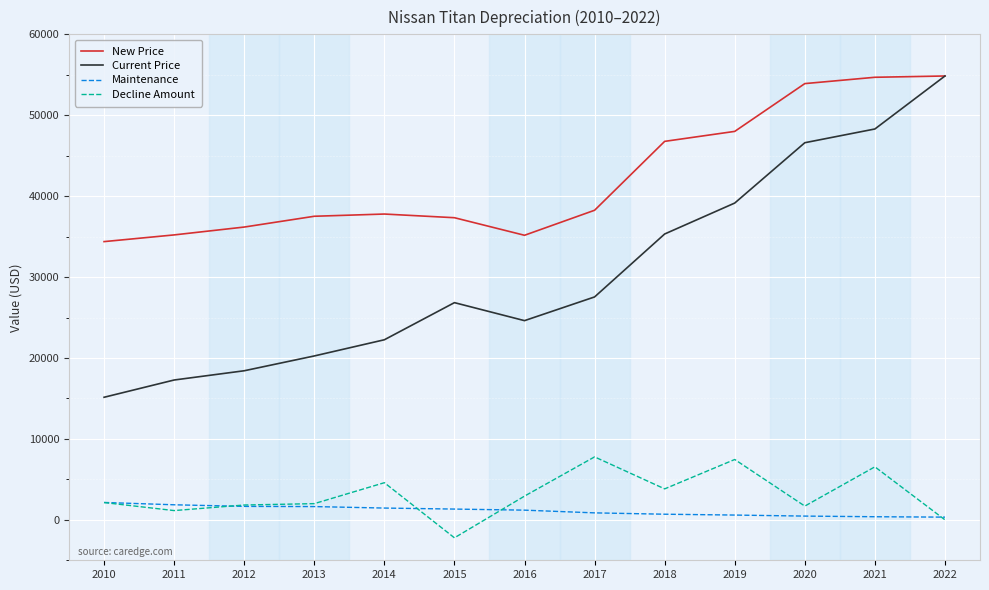

True or false: Current Price and Maintenance cross at least once.

False